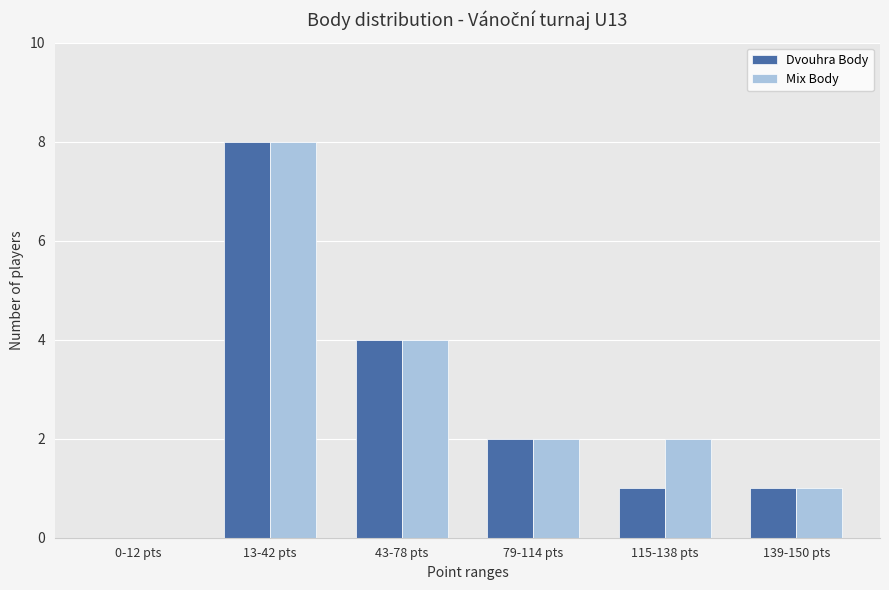

Reading left to right, what are all the values shown in this chart?

Dvouhra Body: 0	8	4	2	1	1
Mix Body: 0	8	4	2	2	1